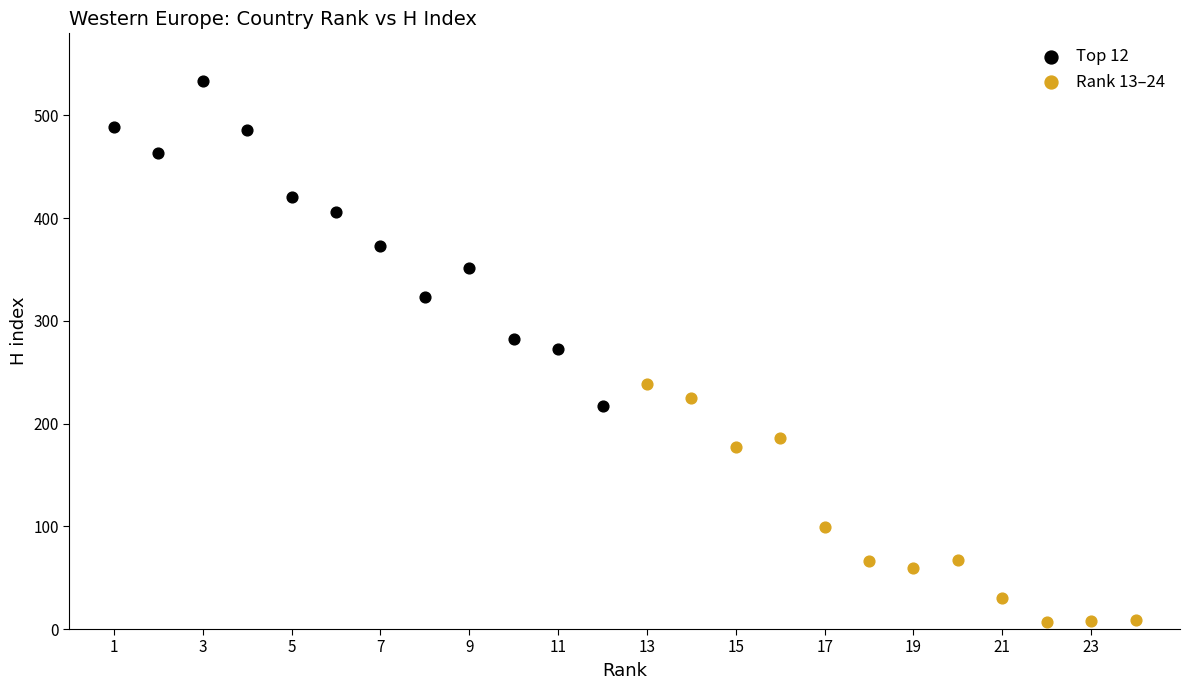

What are all the series names shown in the legend?

Top 12, Rank 13–24